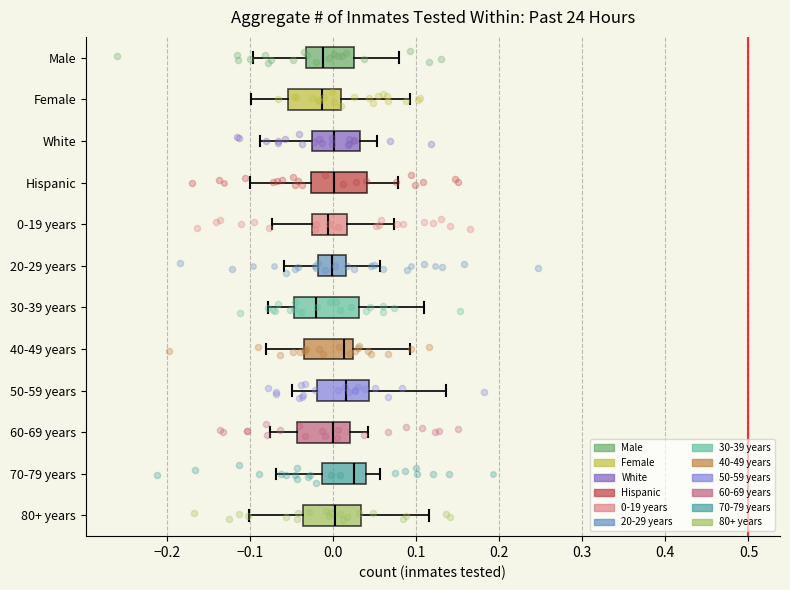

Reading bottom to top, read every box against the x-axis: the position of its median line, the range the box covers, and the ends of its whiskers. The values are not printed on the chart, so give them approximately, as read against the axis.

80+ years: median 0.00, box -0.04 to 0.03, whiskers -0.10 to 0.12
70-79 years: median 0.03, box -0.01 to 0.04, whiskers -0.07 to 0.06
60-69 years: median 0.00, box -0.04 to 0.02, whiskers -0.08 to 0.04
50-59 years: median 0.02, box -0.02 to 0.04, whiskers -0.05 to 0.14
40-49 years: median 0.01, box -0.03 to 0.02, whiskers -0.08 to 0.09
30-39 years: median -0.02, box -0.05 to 0.03, whiskers -0.08 to 0.11
20-29 years: median 0.00, box -0.02 to 0.02, whiskers -0.06 to 0.06
0-19 years: median -0.01, box -0.03 to 0.02, whiskers -0.07 to 0.07
Hispanic: median 0.00, box -0.03 to 0.04, whiskers -0.10 to 0.08
White: median 0.00, box -0.03 to 0.03, whiskers -0.09 to 0.05
Female: median -0.01, box -0.05 to 0.01, whiskers -0.10 to 0.09
Male: median -0.01, box -0.03 to 0.03, whiskers -0.10 to 0.08